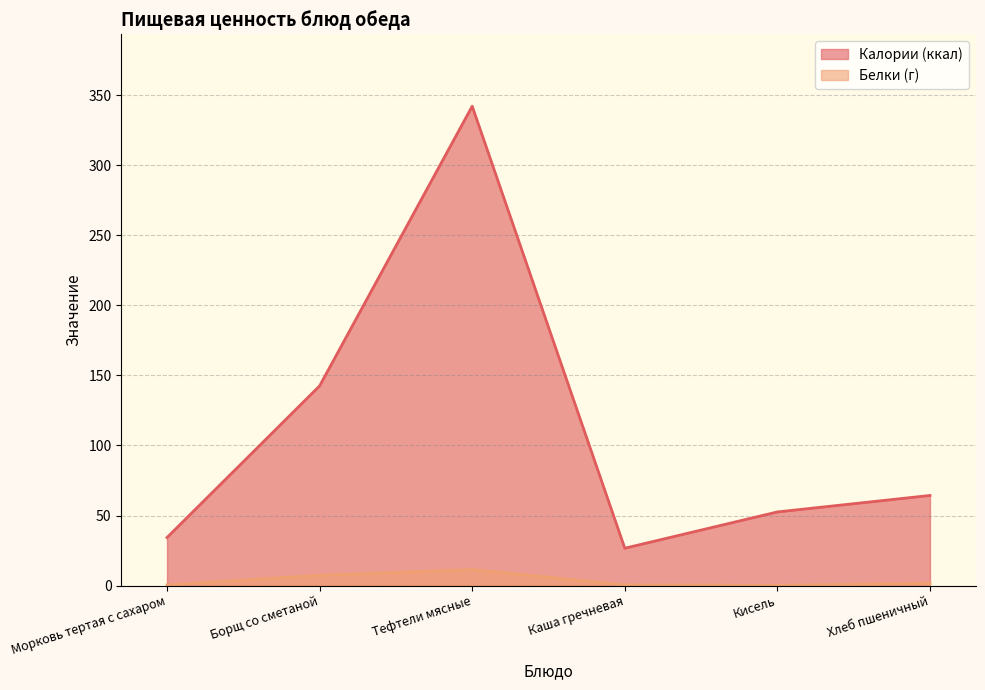

Reading left to right, extract all data points from this chart.

Калории (ккал): Морковь тертая с сахаром=34.3	Борщ со сметаной=142.5	Тефтели мясные=342.0	Каша гречневая=26.7	Кисель=52.6	Хлеб пшеничный=64.3
Белки (г): Морковь тертая с сахаром=0.6	Борщ со сметаной=7.4	Тефтели мясные=11.5	Каша гречневая=0.6	Кисель=0.2	Хлеб пшеничный=1.8